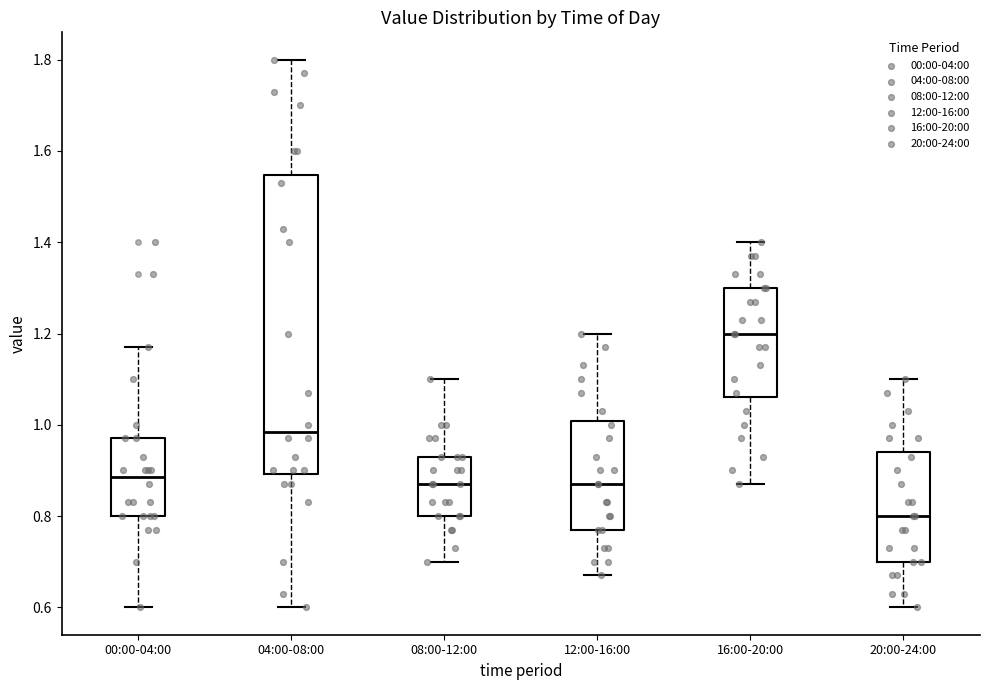

Reading left to right, read every box against the y-axis: the position of its median line, the range the box covers, and the ends of its whiskers. The values are not printed on the chart, so give them approximately, as read against the axis.

00:00-04:00: median 0.88, box 0.80 to 0.98, whiskers 0.60 to 1.18
04:00-08:00: median 0.98, box 0.90 to 1.54, whiskers 0.60 to 1.80
08:00-12:00: median 0.88, box 0.80 to 0.94, whiskers 0.70 to 1.10
12:00-16:00: median 0.88, box 0.78 to 1.00, whiskers 0.68 to 1.20
16:00-20:00: median 1.20, box 1.06 to 1.30, whiskers 0.88 to 1.40
20:00-24:00: median 0.80, box 0.70 to 0.94, whiskers 0.60 to 1.10